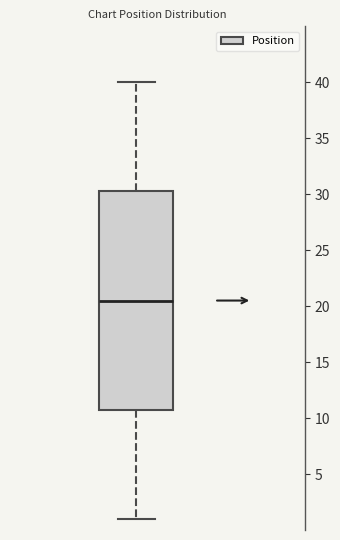

Where is the upper edge of the box on the y-axis? The values are not printed on the chart, so give them approximately, as read against the axis.

30.5